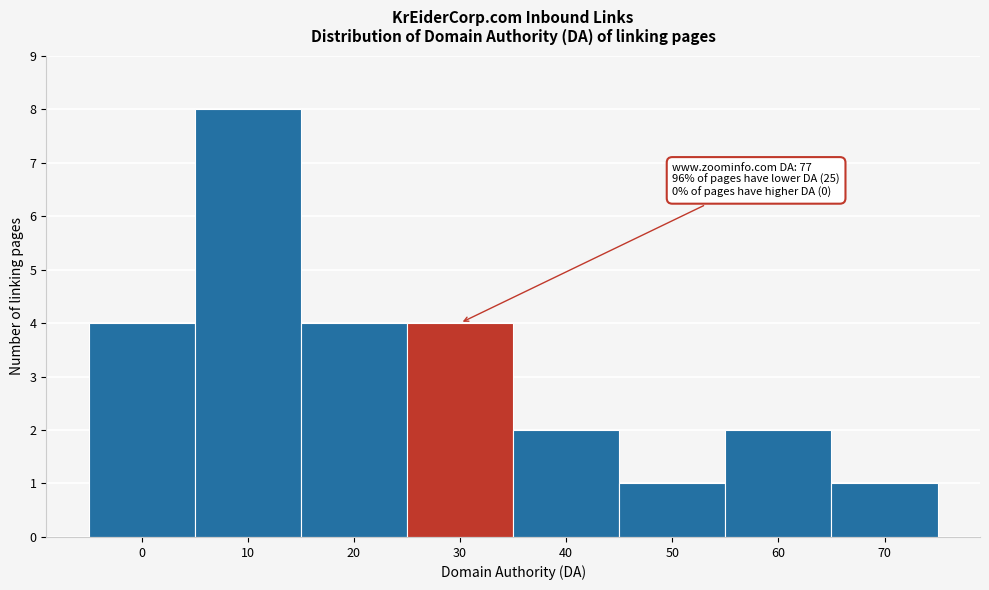

Reading right to left, transcribe all the data shown in this chart.

70=1	60=2	50=1	40=2	30=4	20=4	10=8	0=4